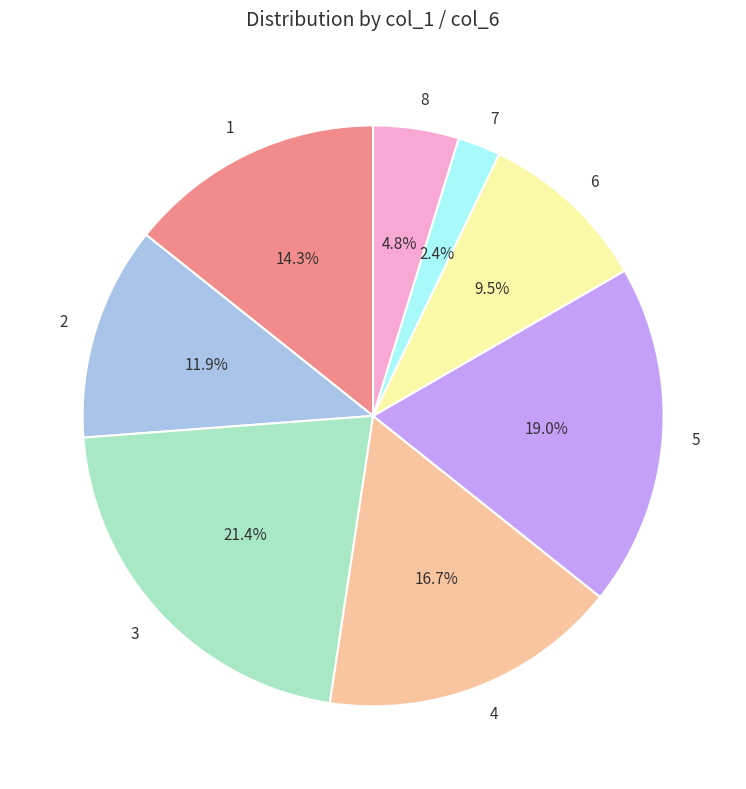

Is there any slice that represents more than half of the pie?

No